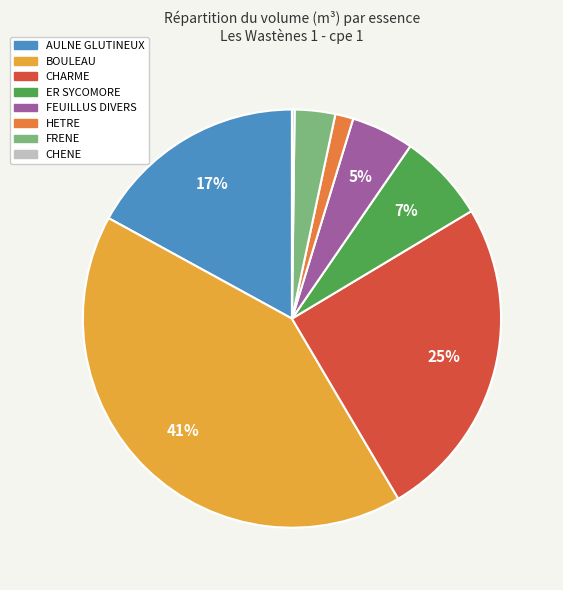

Combined, do FRENE and ER SYCOMORE account for over 50%?

No